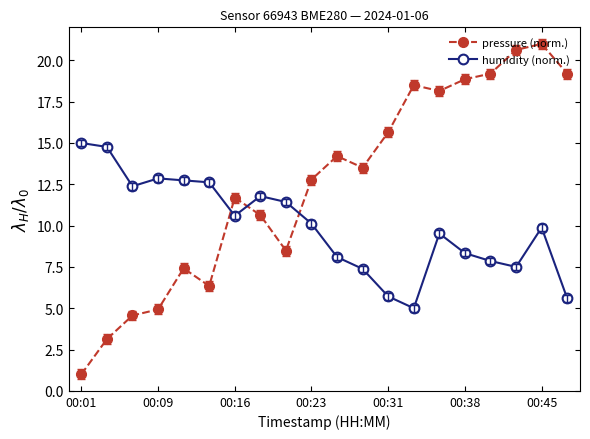

What is the smallest value displayed?

1.0